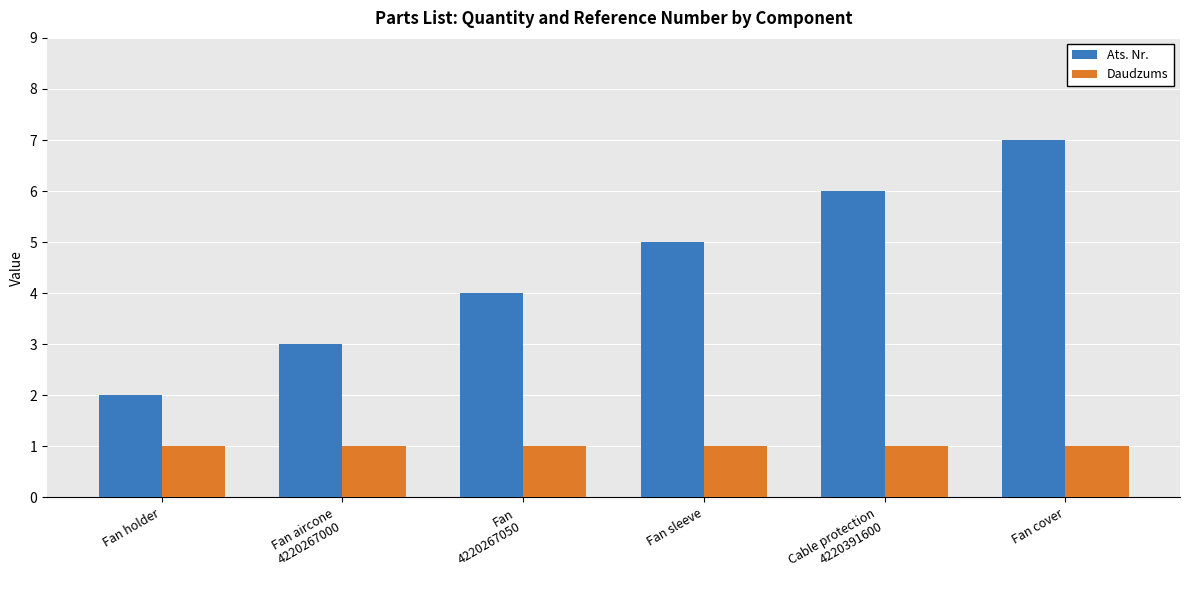

Where is Ats. Nr. nearest to the value 4?

Fan
4220267050